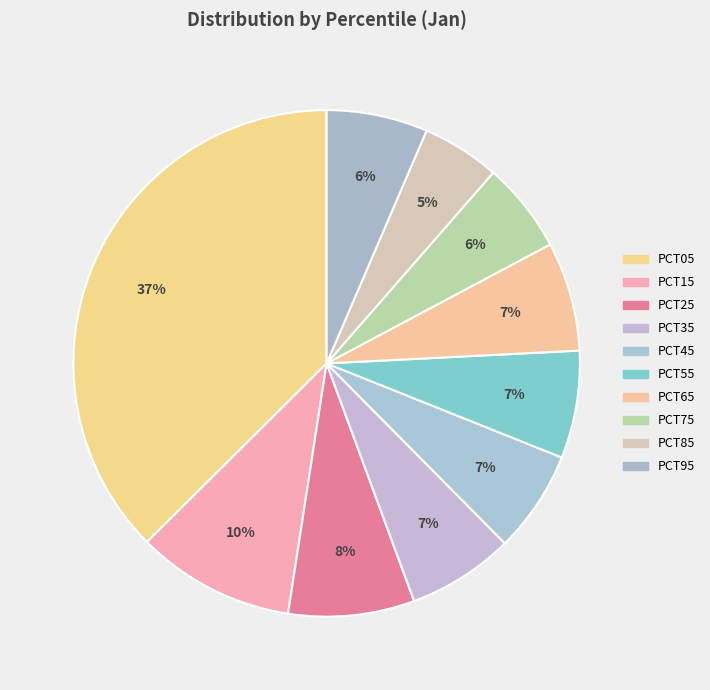

Count the number of slices in the pie.

10